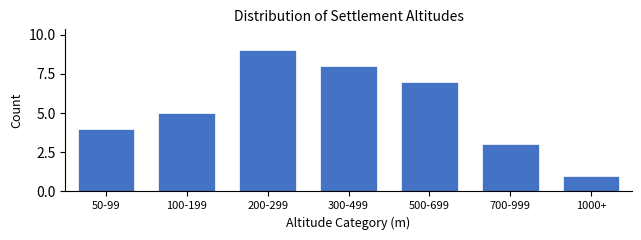

Reading left to right, transcribe all the data shown in this chart.

50-99=4	100-199=5	200-299=9	300-499=8	500-699=7	700-999=3	1000+=1